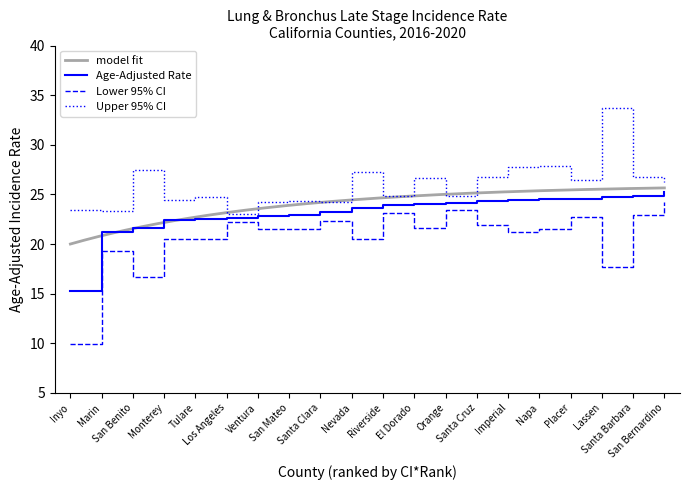

True or false: Age-Adjusted Rate and Upper 95% CI cross at least once.

False